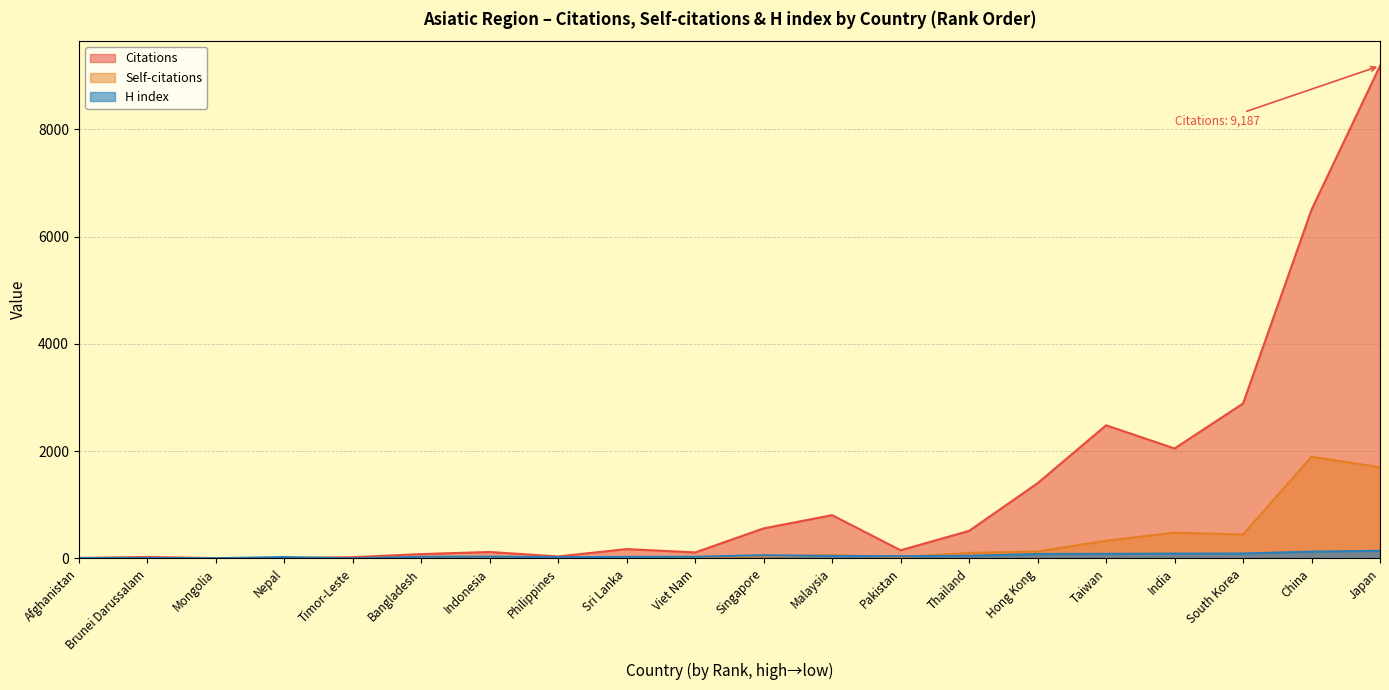

Reading left to right, list all the values displayed in this chart.

Citations: Afghanistan=8	Brunei Darussalam=27	Mongolia=5	Nepal=4	Timor-Leste=23	Bangladesh=81	Indonesia=120	Philippines=37	Sri Lanka=174	Viet Nam=112	Singapore=560	Malaysia=807	Pakistan=152	Thailand=514	Hong Kong=1403	Taiwan=2483	India=2051	South Korea=2889	China=6503	Japan=9187
Self-citations: Afghanistan=3	Brunei Darussalam=3	Mongolia=2	Nepal=2	Timor-Leste=4	Bangladesh=22	Indonesia=3	Philippines=3	Sri Lanka=9	Viet Nam=18	Singapore=39	Malaysia=61	Pakistan=24	Thailand=103	Hong Kong=129	Taiwan=329	India=481	South Korea=446	China=1897	Japan=1700
H index: Afghanistan=8	Brunei Darussalam=8	Mongolia=4	Nepal=26	Timor-Leste=2	Bangladesh=30	Indonesia=34	Philippines=24	Sri Lanka=29	Viet Nam=31	Singapore=61	Malaysia=46	Pakistan=42	Thailand=49	Hong Kong=83	Taiwan=85	India=90	South Korea=92	China=126	Japan=143